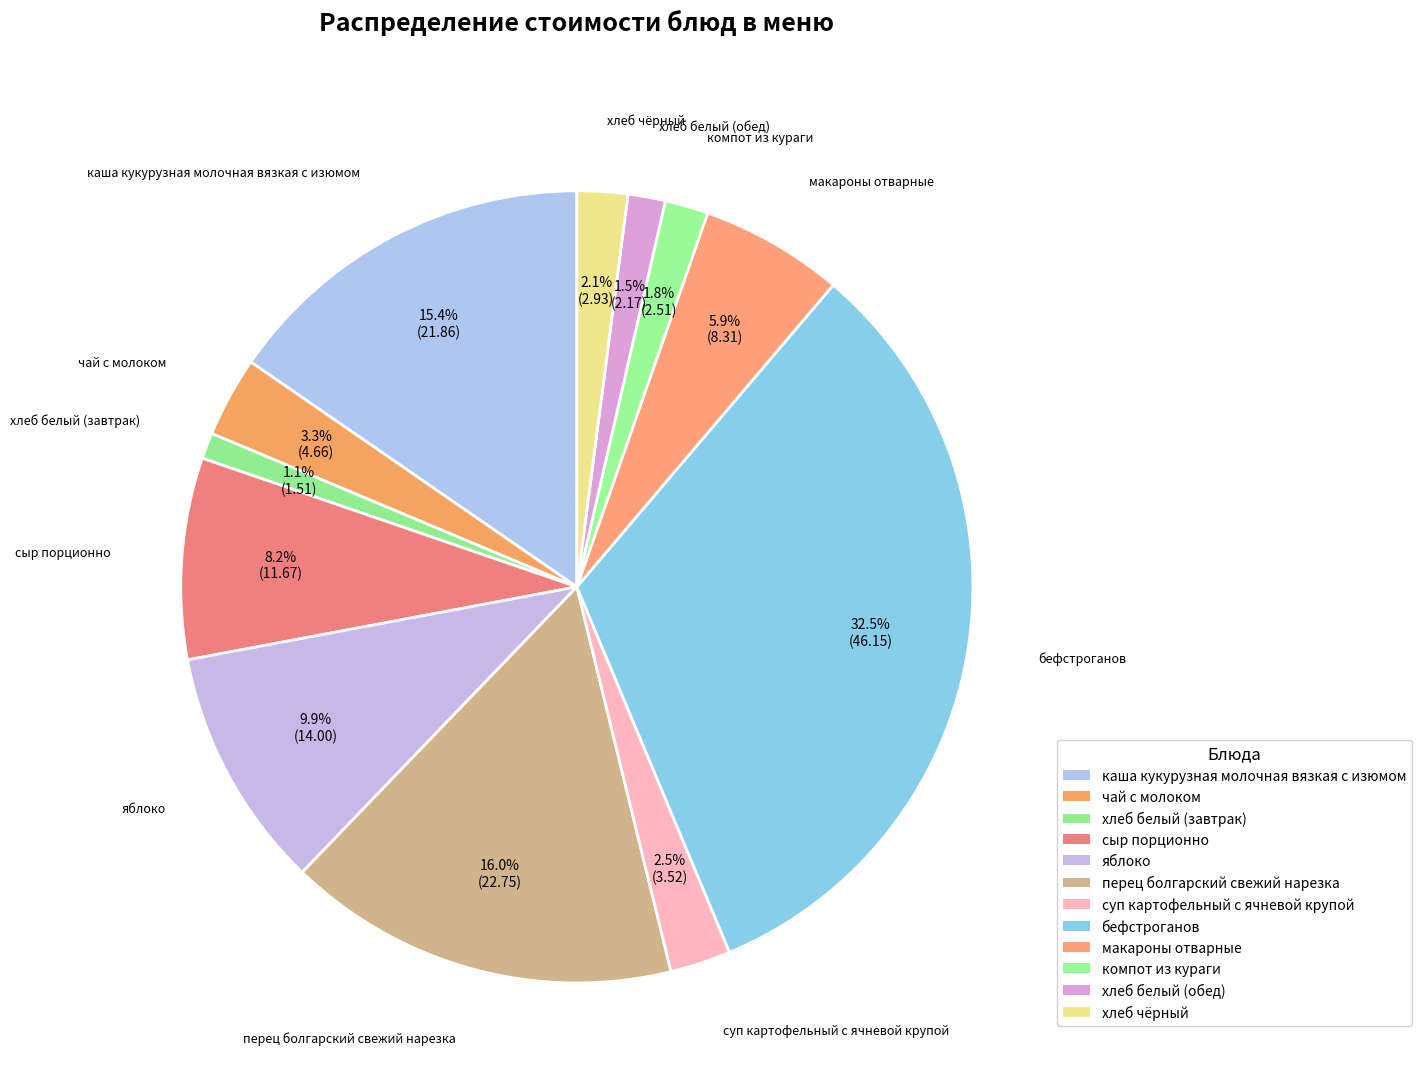

How many segments does this pie chart have?

12